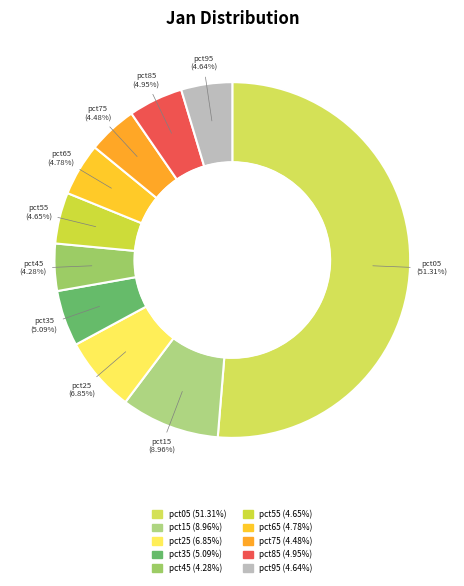

To the nearest percent, what is the combined percentage of pct55 and pct65?

9%